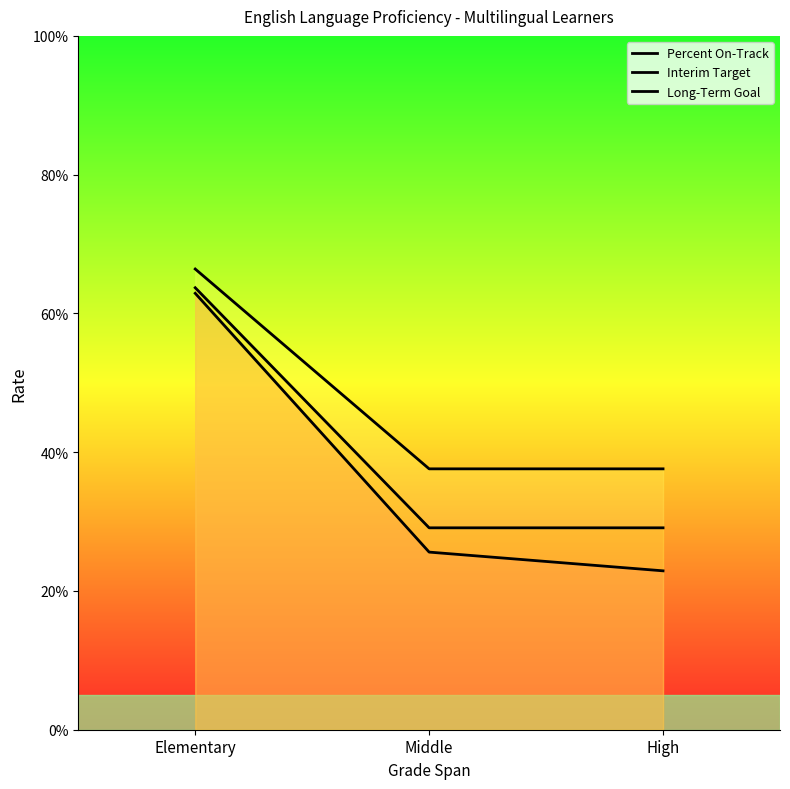

Which category has the lowest value in the Interim Target series?

Middle